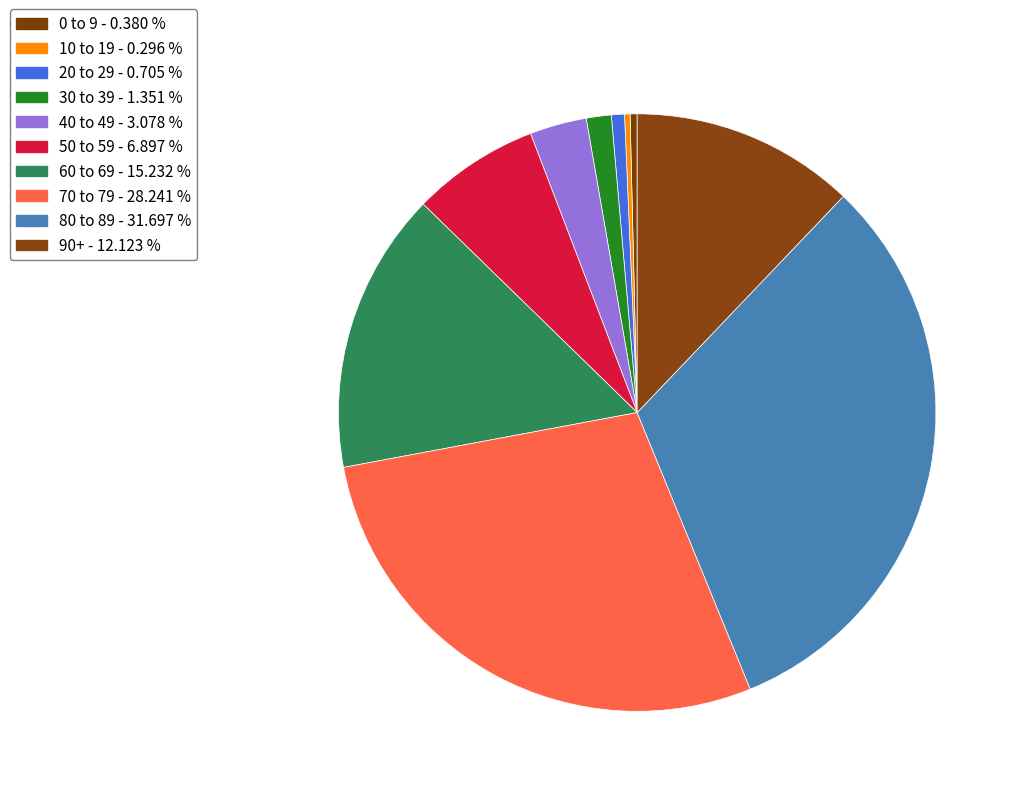

Count the number of slices in the pie.

10